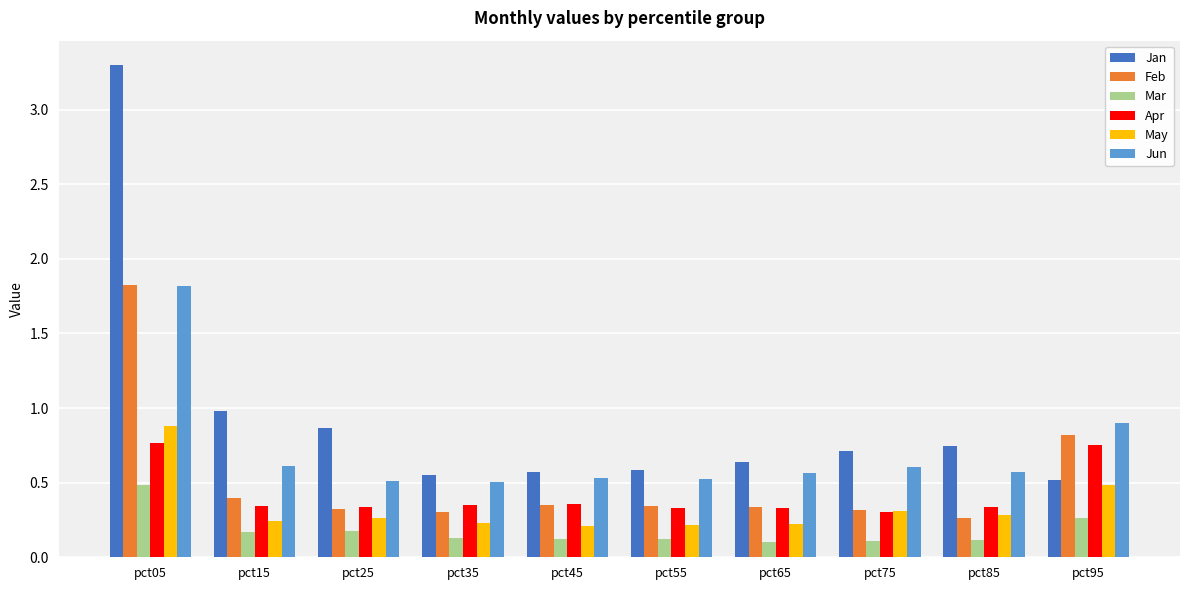

Is the value of Apr at pct35 greater than the value of Mar at pct85?

Yes